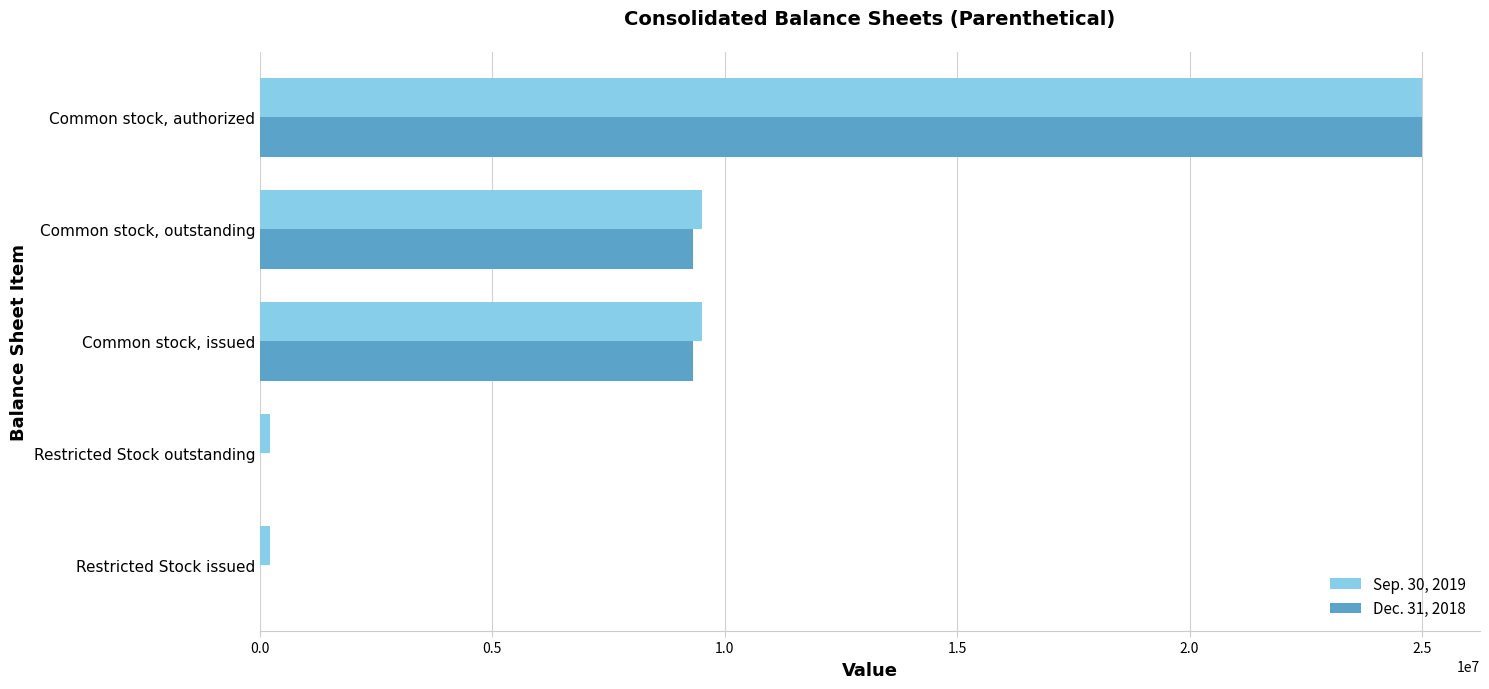

Which category has the highest value in the Sep. 30, 2019 series?

Common stock, authorized